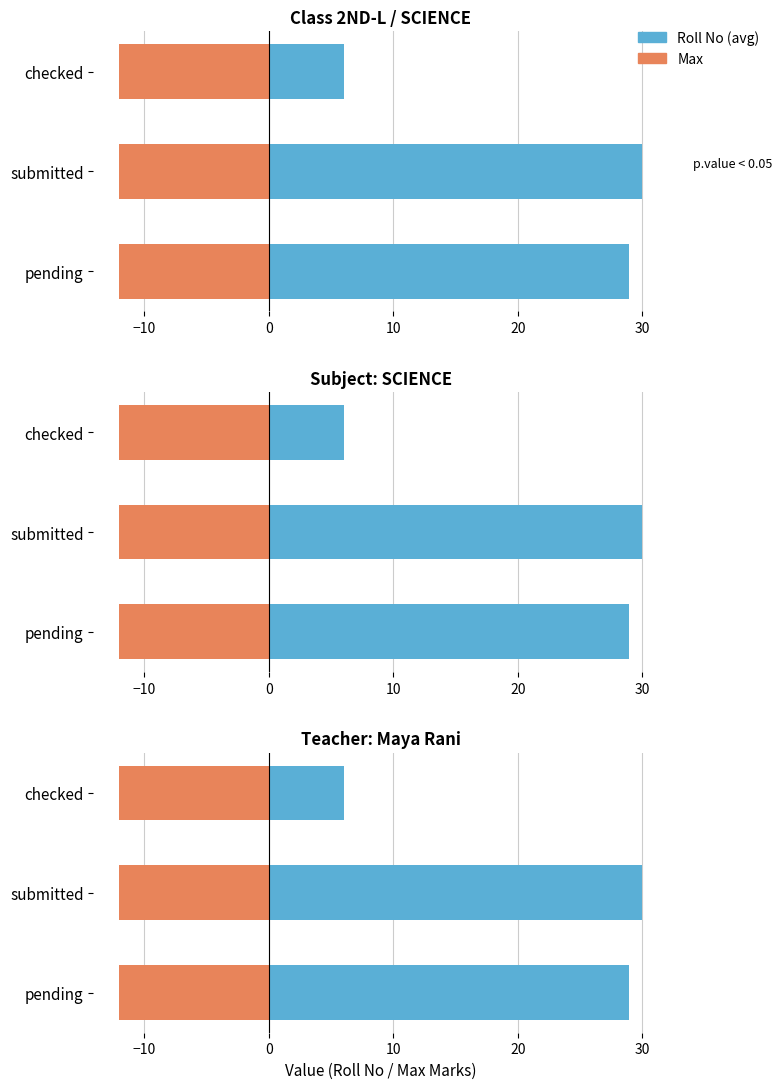

How many groups of bars are there?

3